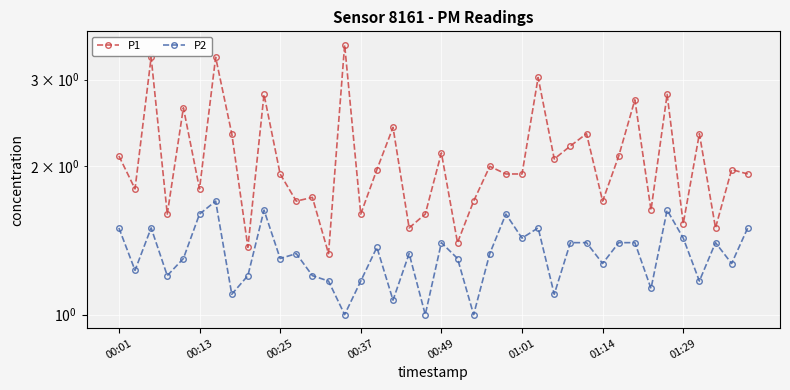

The value of P2 at 11 is 2.1. True or false?

False